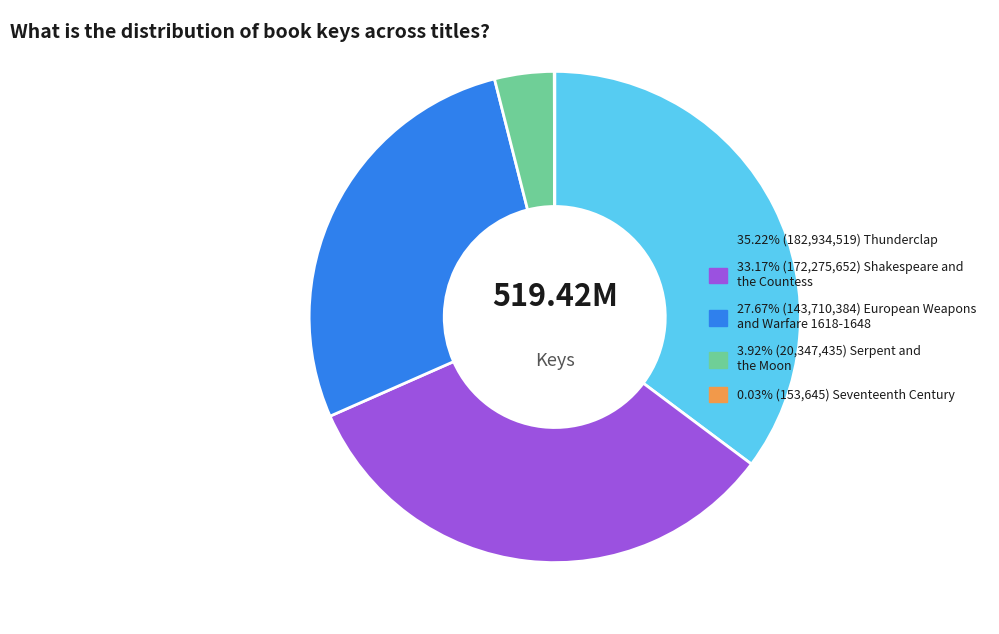

Is there any slice that represents more than half of the pie?

No